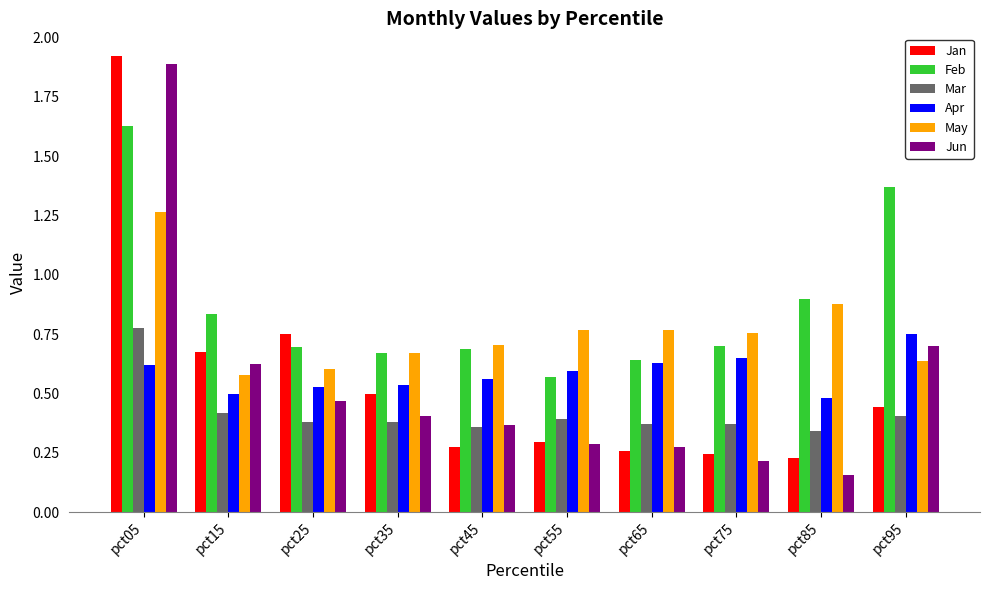

Count the May values in the range 0 to 1.

9